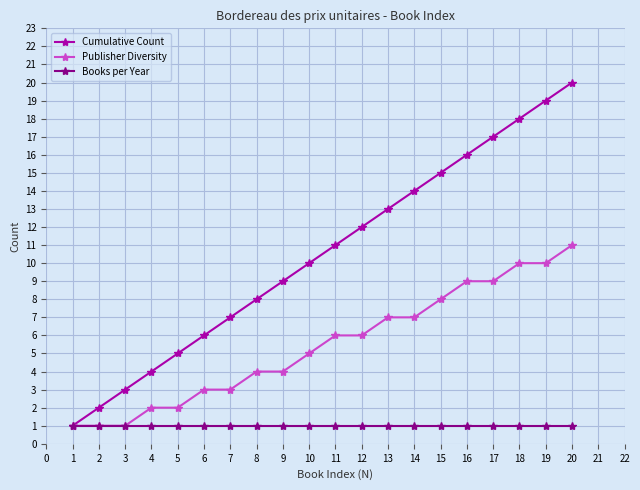

What is the total value across all series at 10?

16